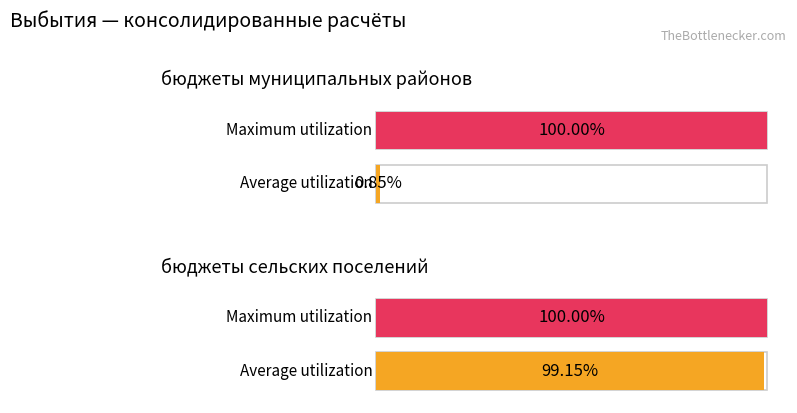

How many bars are there in total?

4